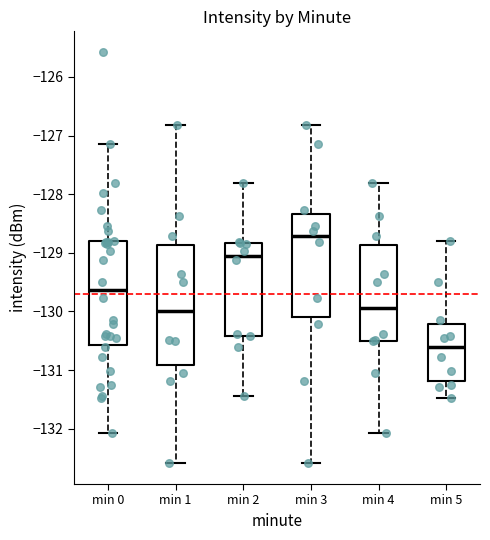

Where does the median line of the box for min 1 sit on the y-axis? The values are not printed on the chart, so give them approximately, as read against the axis.

-130.0